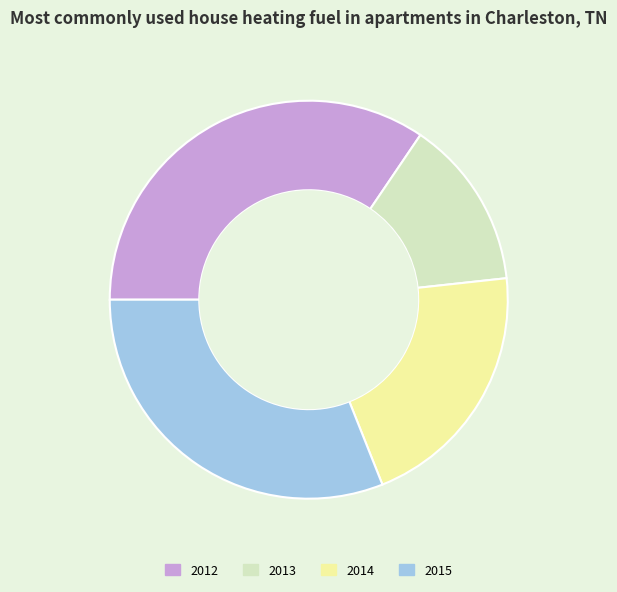

Between 2014 and 2012, which is larger?

2012